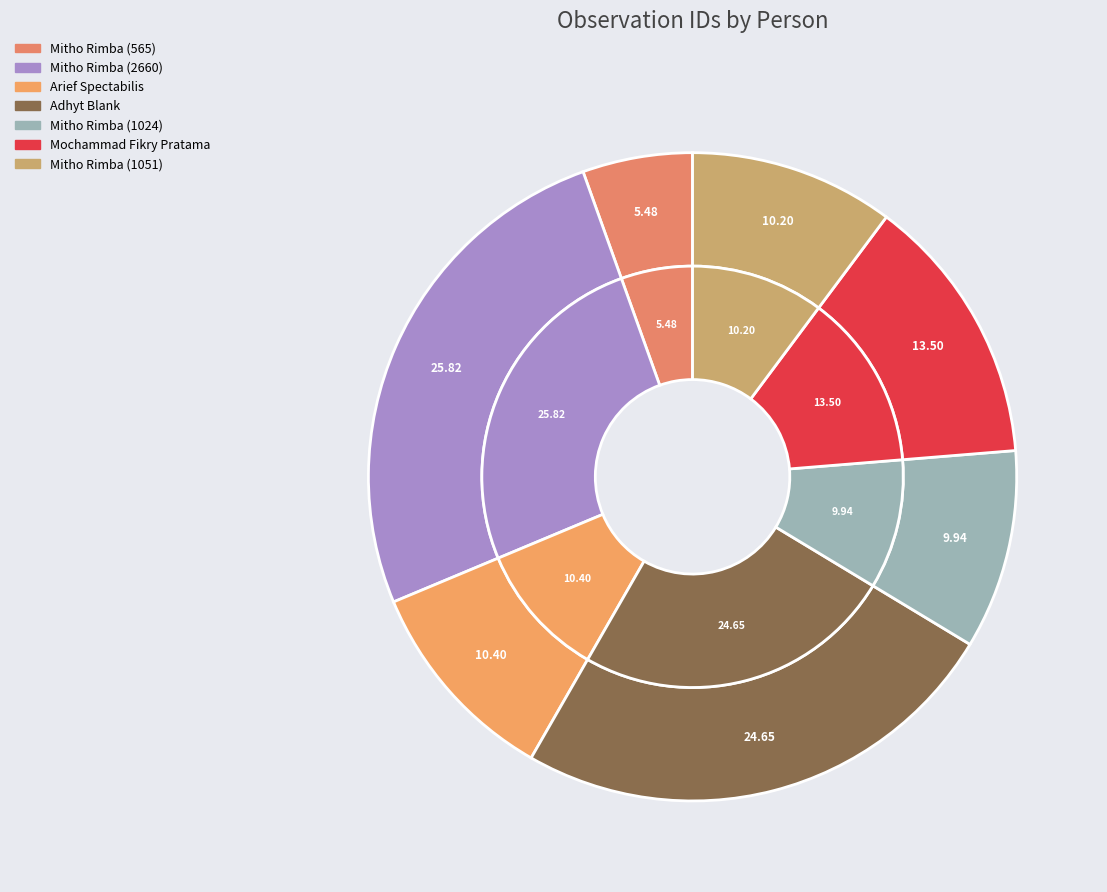

Does any single category account for the majority?

No